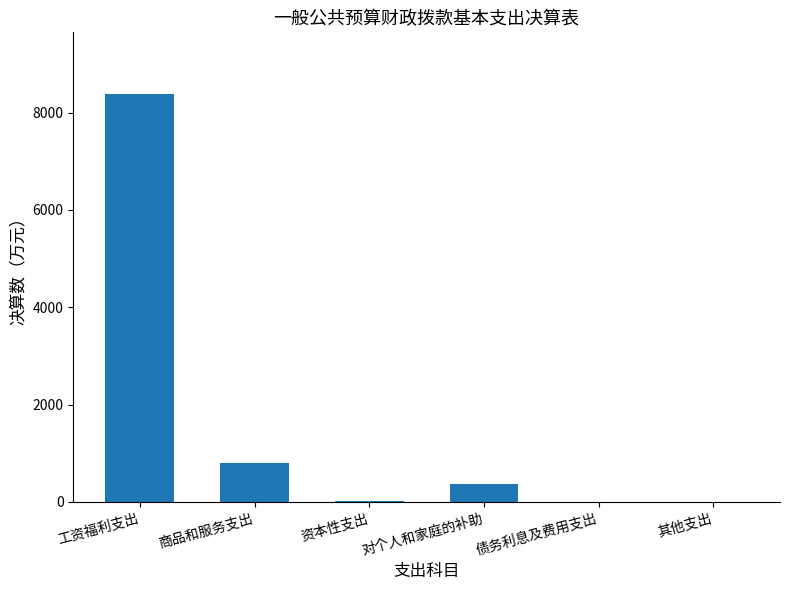

Count the number of values greater than 364.

3